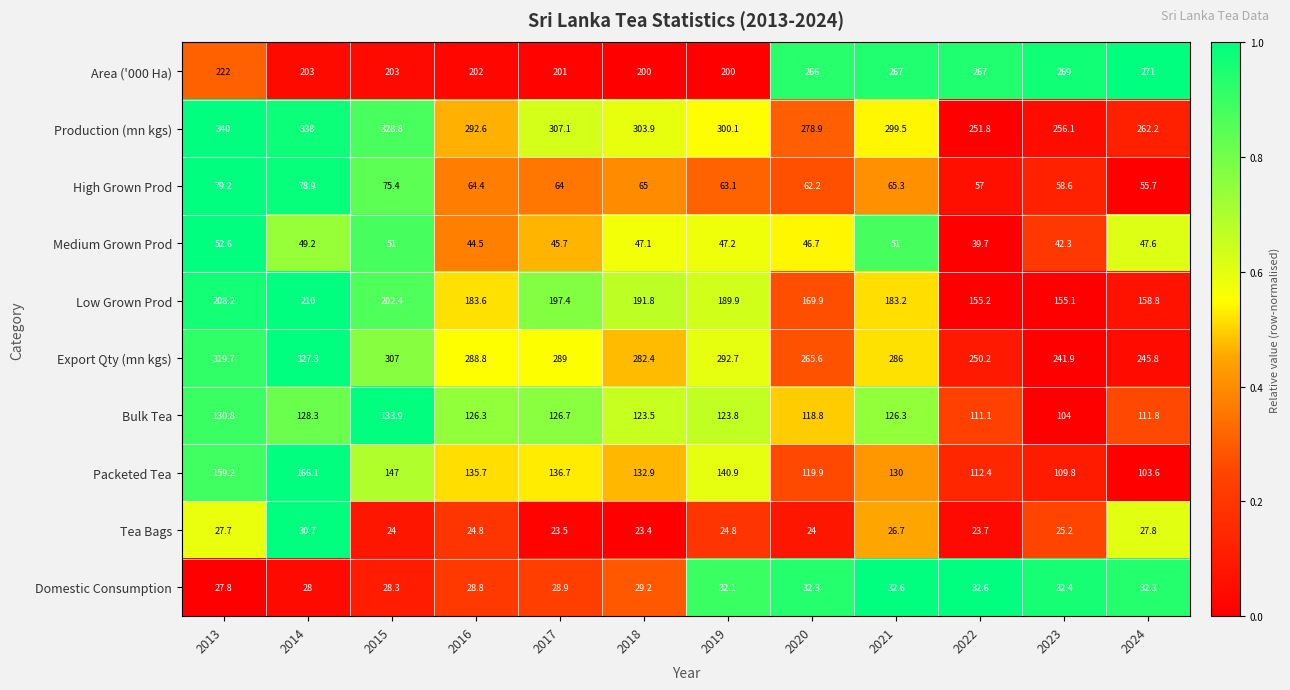

The High Grown Prod series shows 65.3 at 2021. True or false?

True